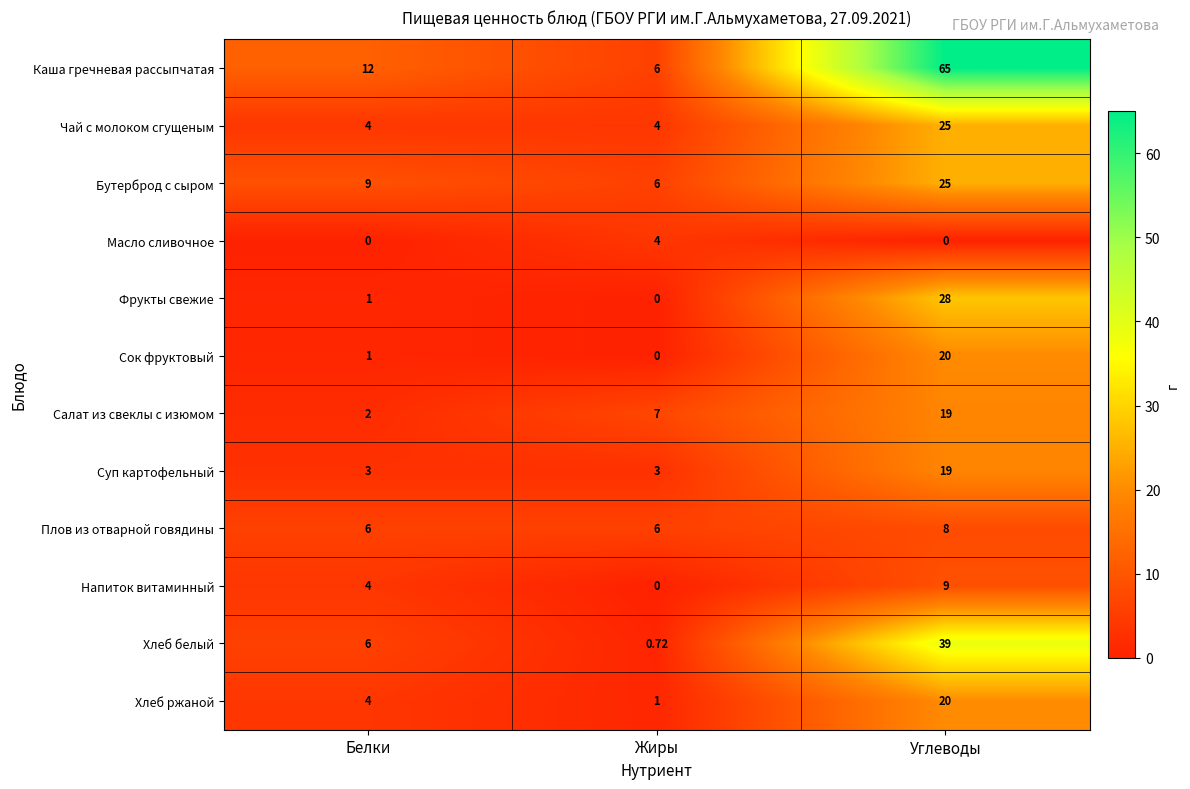

At which category is the sum across all series the highest?

Углеводы